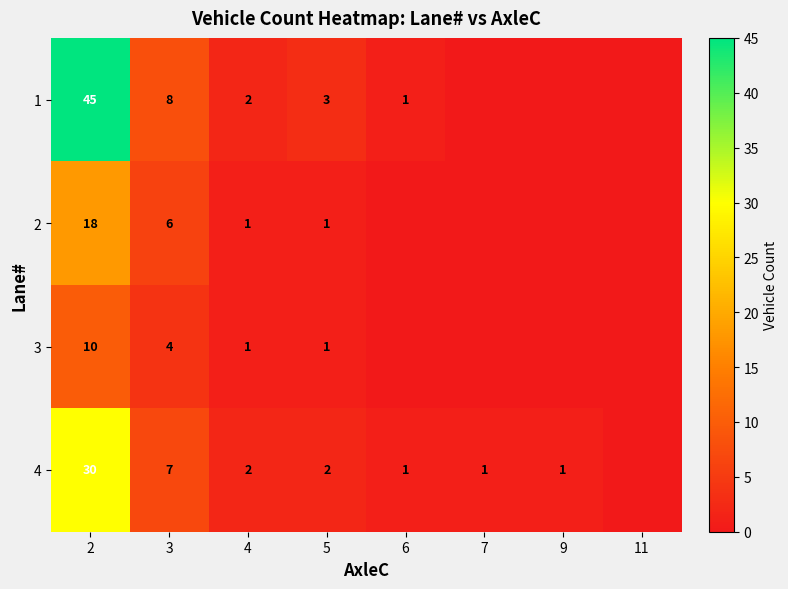

True or false: 1 has a value of 2 at 6.

False